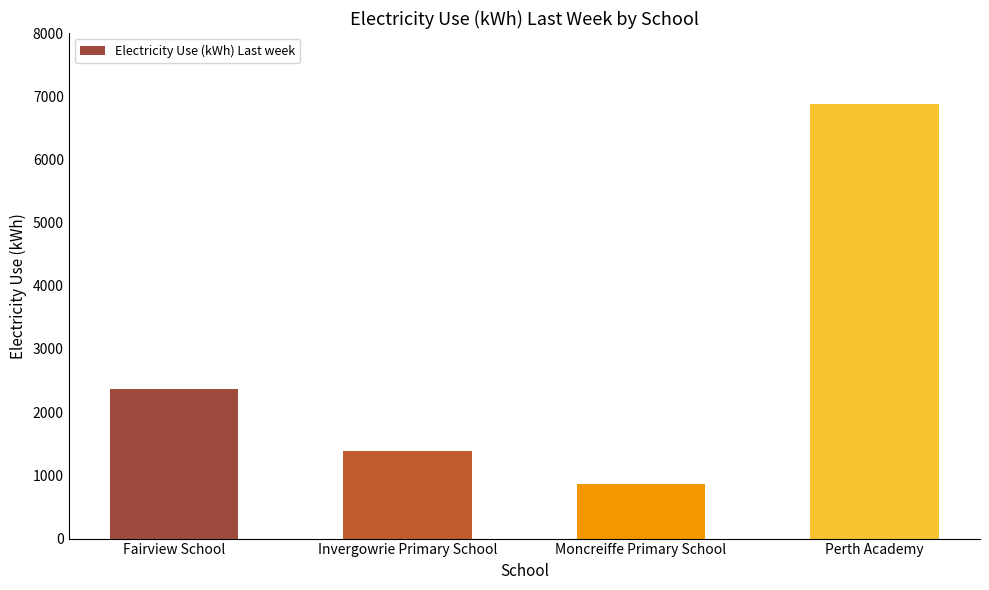

What is the ratio of the value at Perth Academy to the value at Fairview School?

2.9